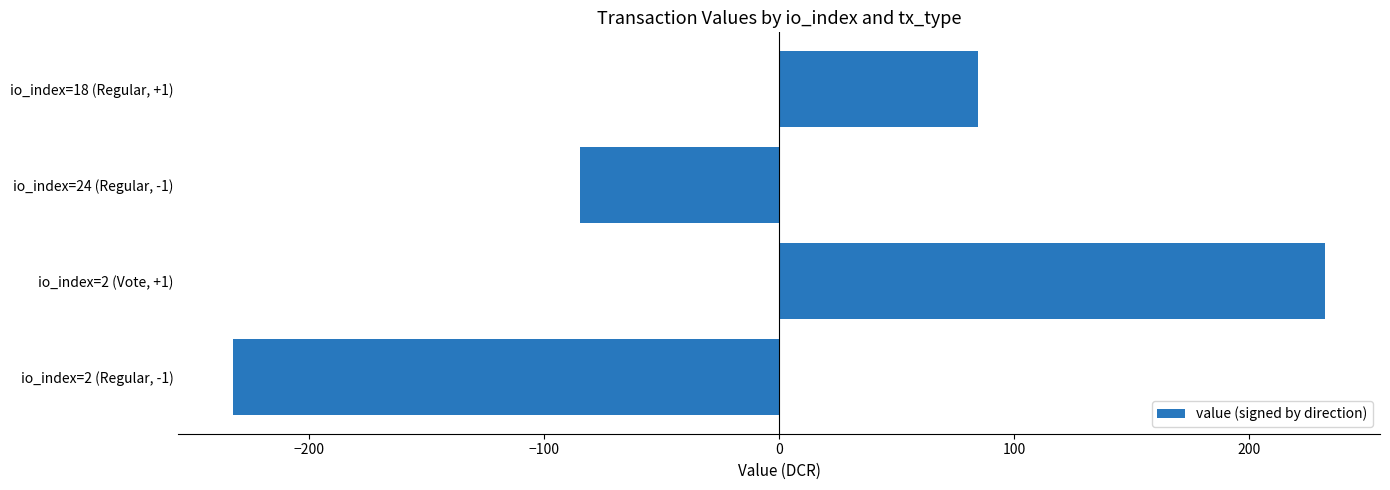

How many data points are less than 84?

2